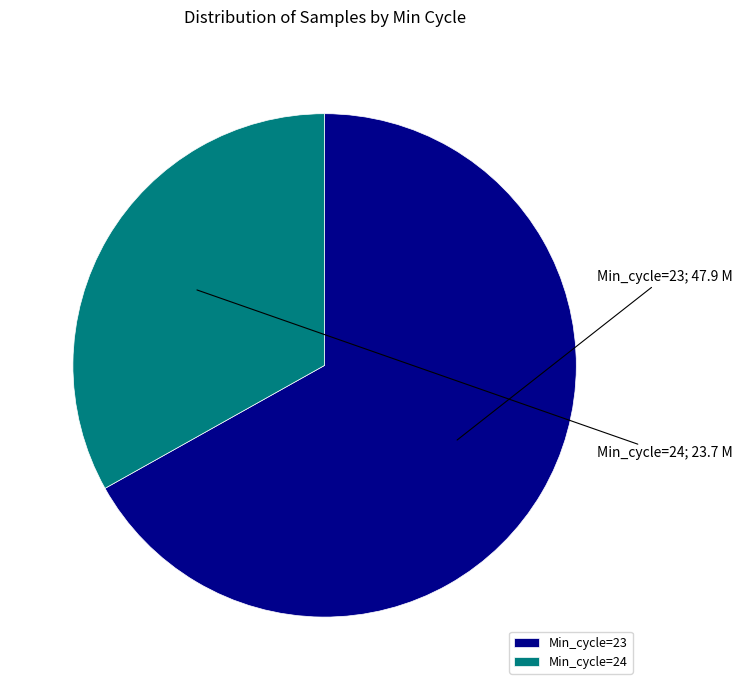

Rank the categories by value from highest to lowest.

Min_cycle=23, Min_cycle=24